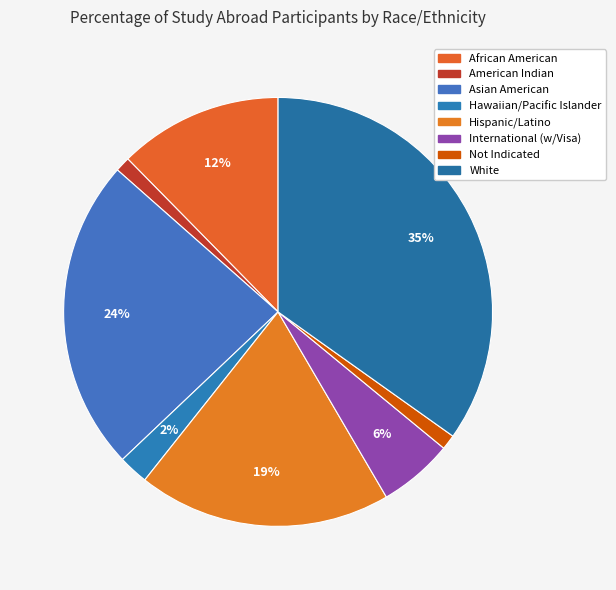

Rank the categories by value from highest to lowest.

White, Asian American, Hispanic/Latino, African American, International (w/Visa), Hawaiian/Pacific Islander, American Indian, Not Indicated